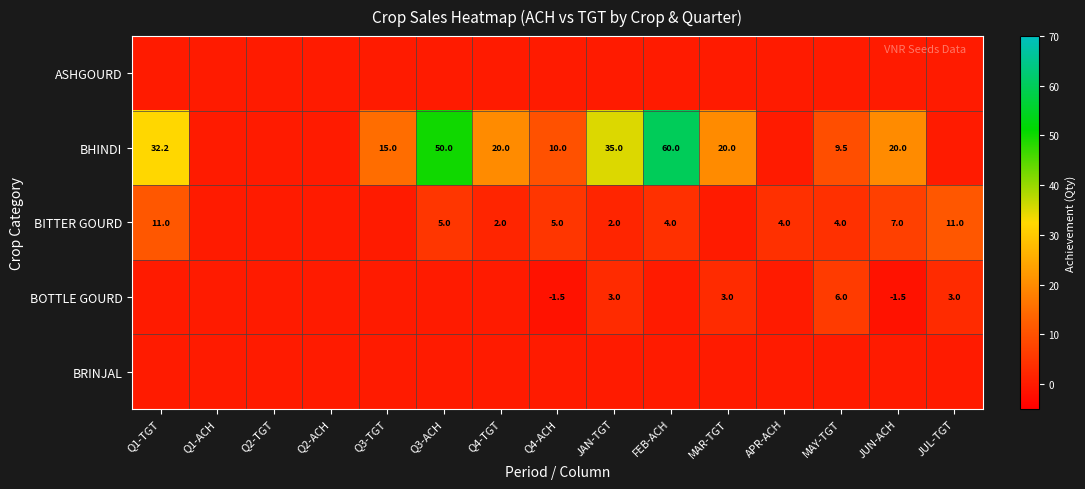

Is the value of BITTER GOURD at JAN-TGT greater than the value of BOTTLE GOURD at MAR-TGT?

No